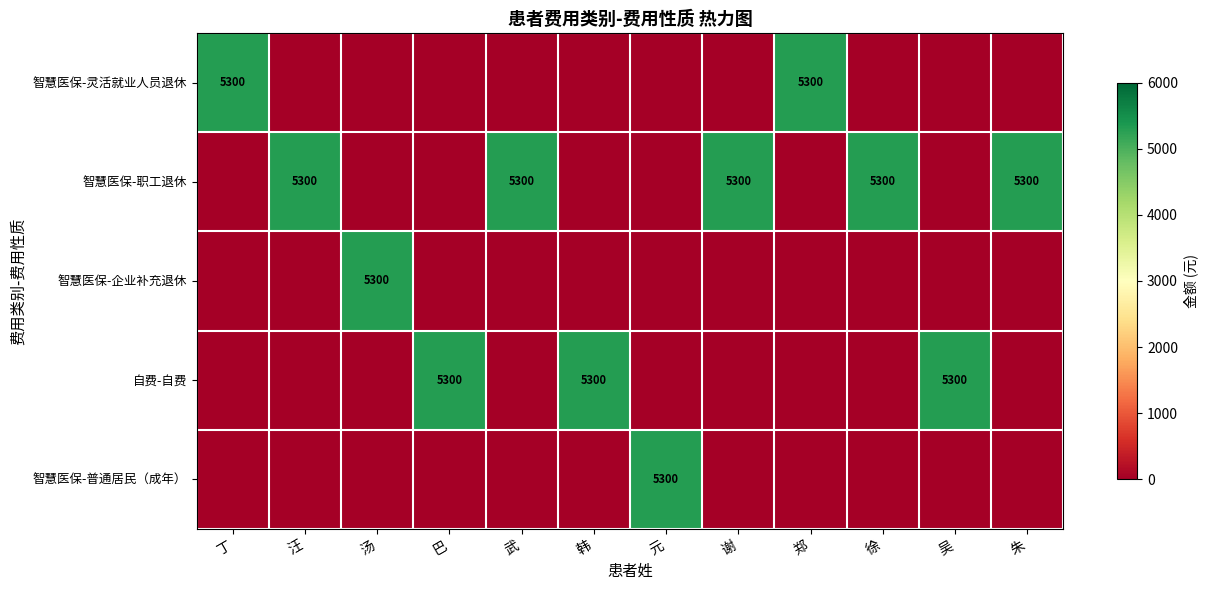

Is it true that 智慧医保-普通居民（成年） equals 5300 at 元?

True